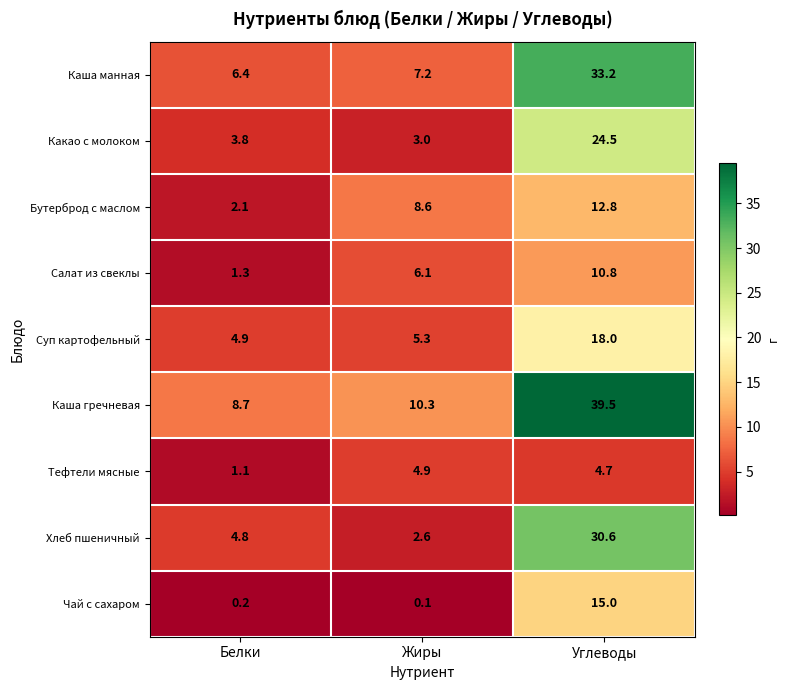

What is the total value across all series at Жиры?

48.1